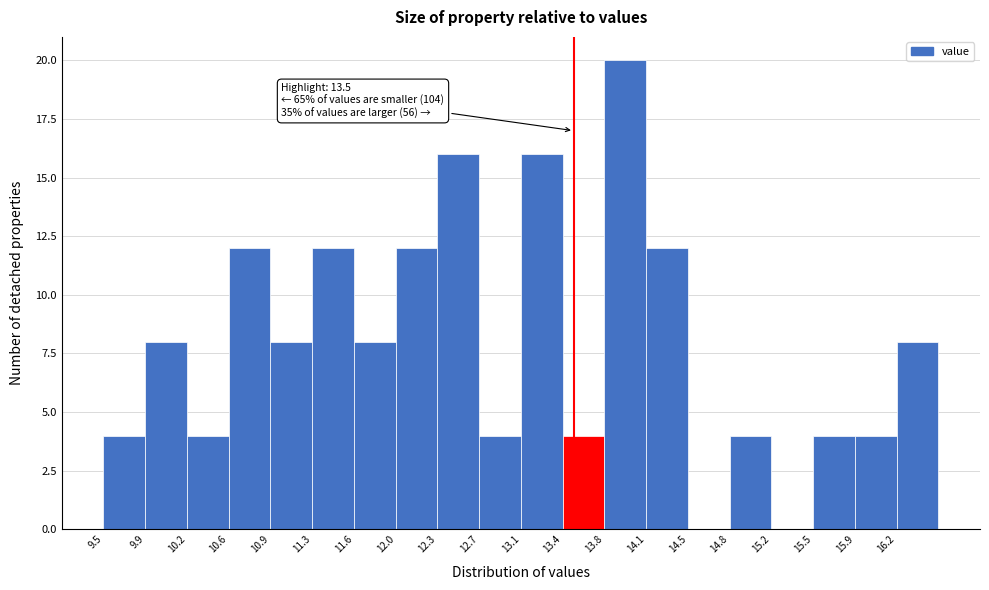

Which range on the x-axis has the tallest bar?

13.760 to 14.115